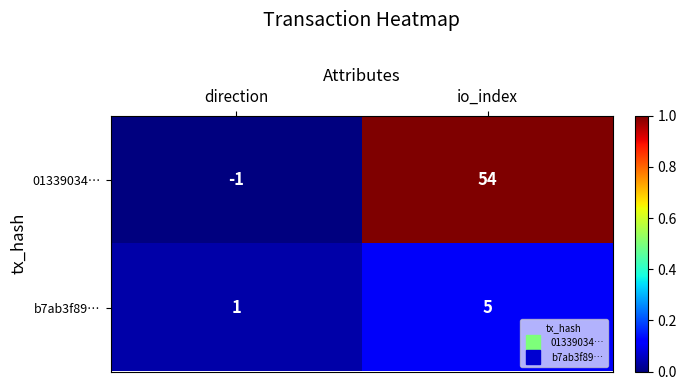

At which category is the sum across all series the highest?

io_index